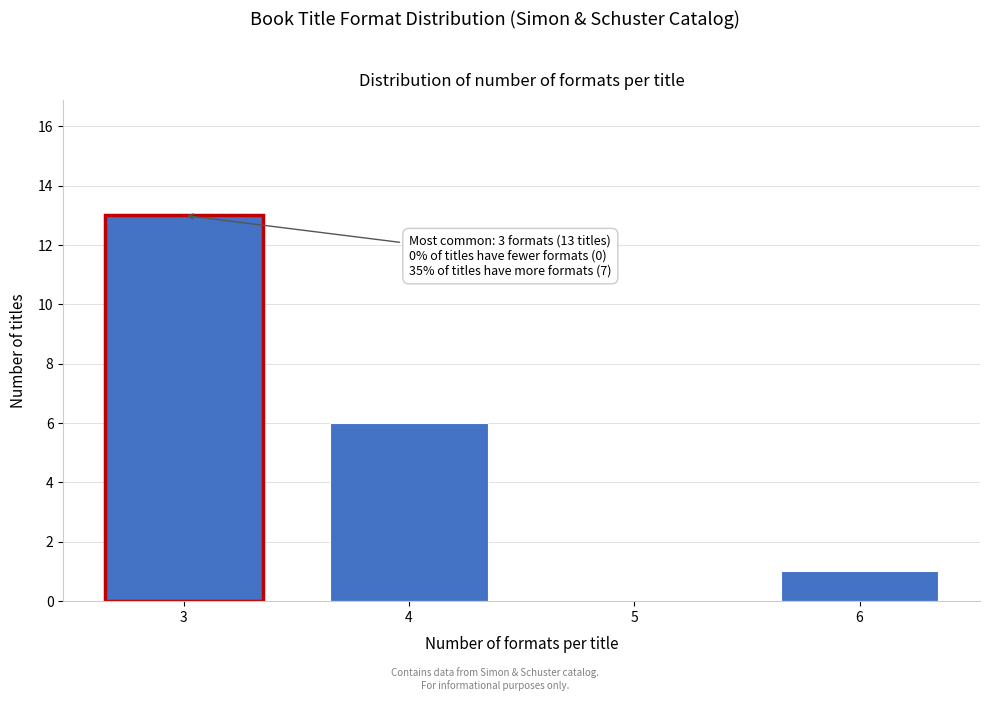

Reading right to left, list all the values displayed in this chart.

6=1	5=0	4=6	3=13